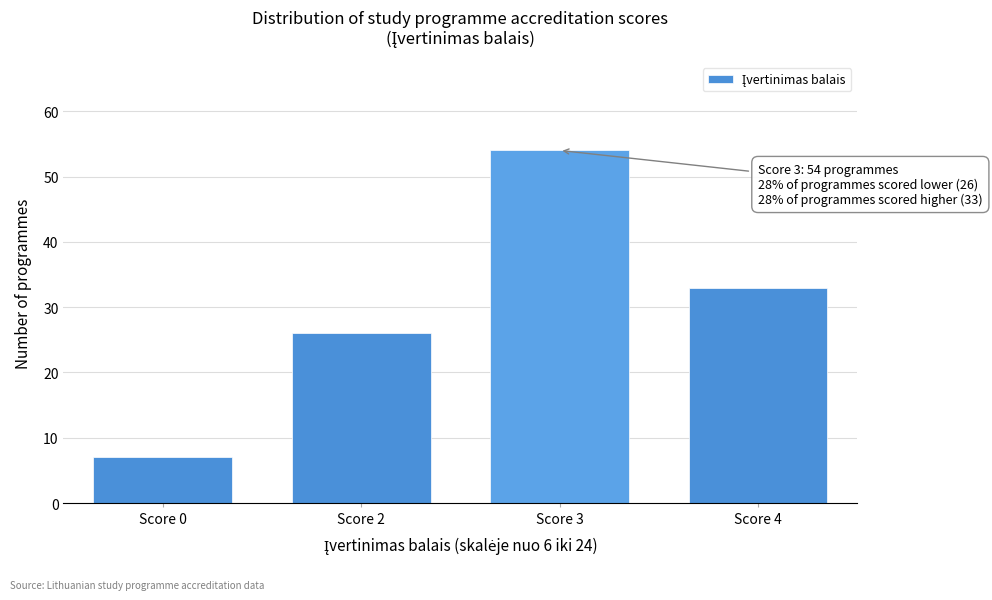

Reading right to left, list all the values displayed in this chart.

Score 4=33	Score 3=54	Score 2=26	Score 0=7